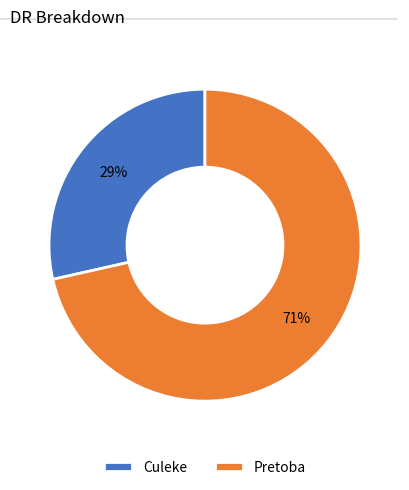

Between Pretoba and Culeke, which is larger?

Pretoba